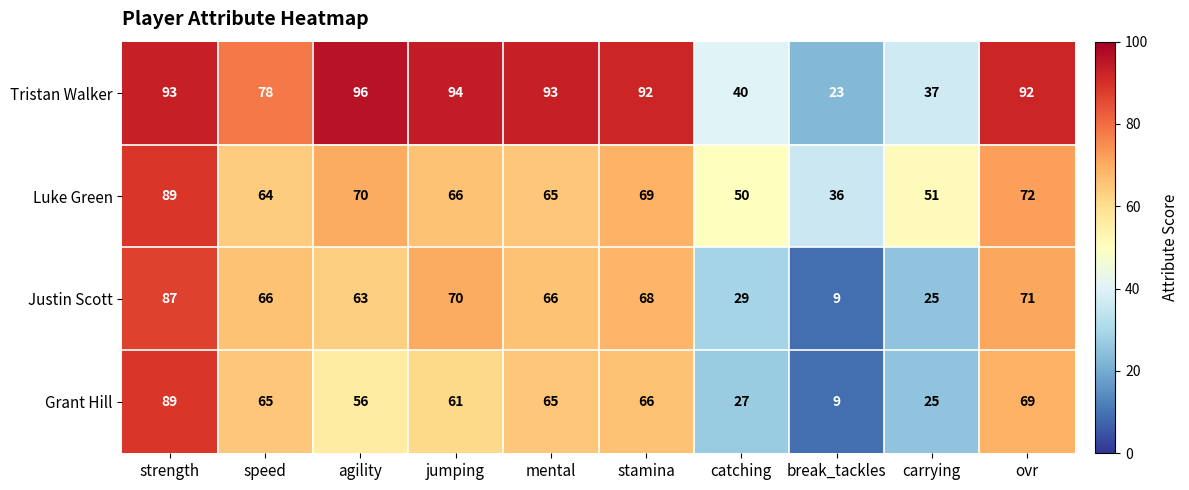

What value does the Luke Green series have at break_tackles, to the nearest 5?

35